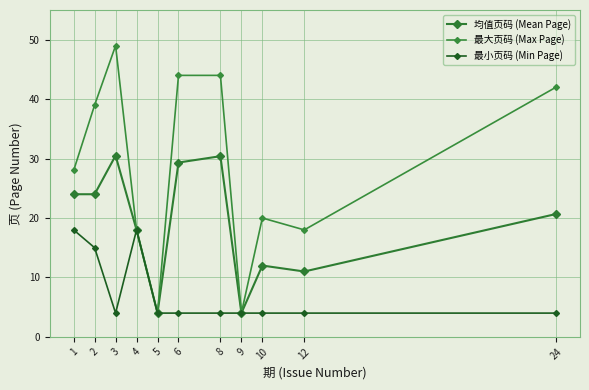

What is the greatest value displayed?

49.0